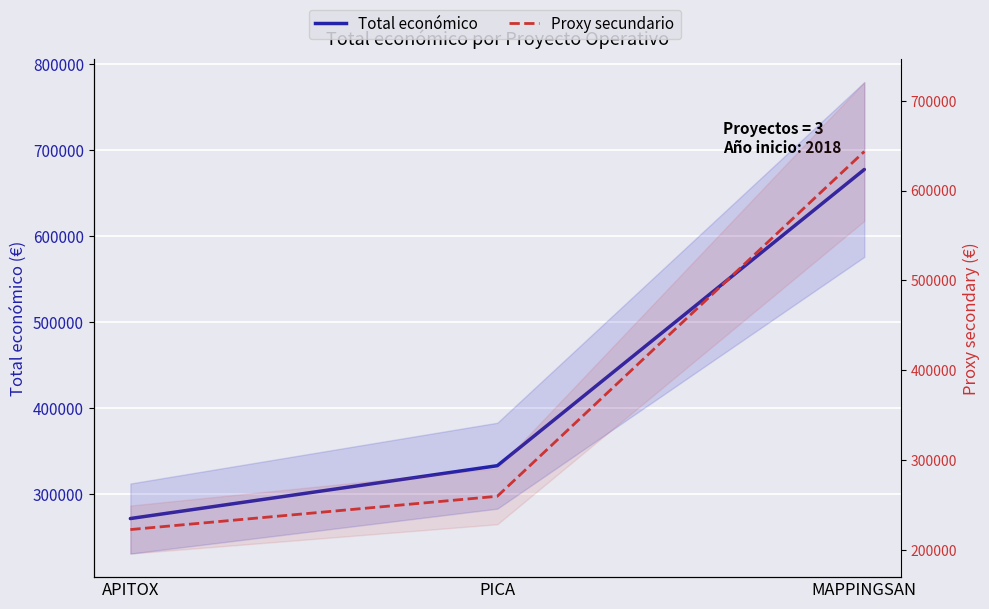

Reading left to right, transcribe all the data shown in this chart.

Total económico: APITOX=271552.0	PICA=333001.0	MAPPINGSAN=677425.0
Año de finalización proxy: APITOX=222672.6	PICA=259740.8	MAPPINGSAN=643553.8